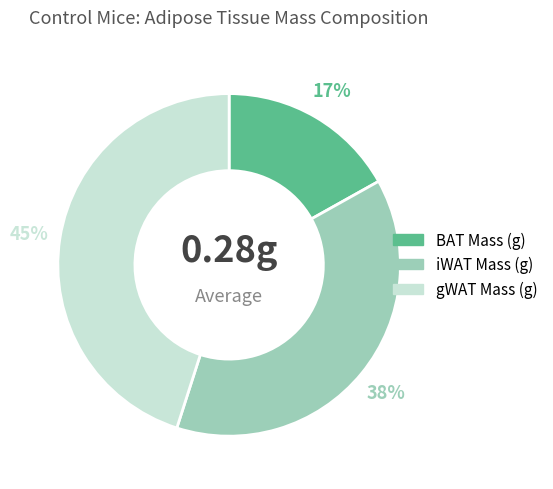

Is there a majority slice in this chart?

No